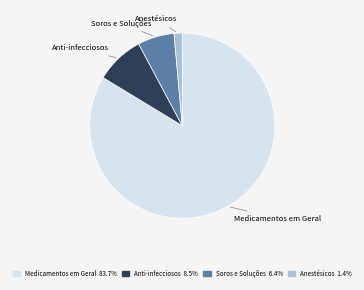

Is there a majority slice in this chart?

Yes